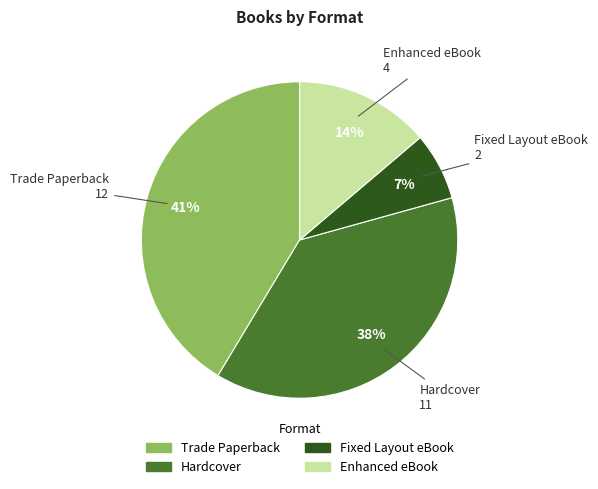

Is there any slice that represents more than half of the pie?

No